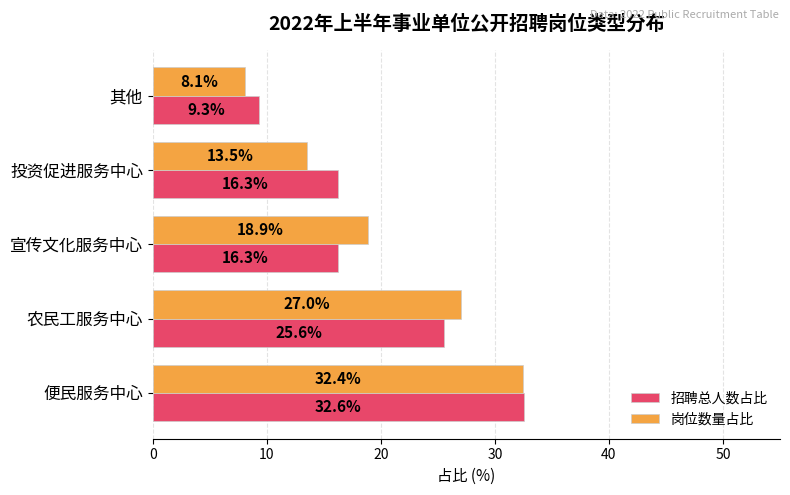

What are all the series names shown in the legend?

招聘总人数占比, 岗位数量占比